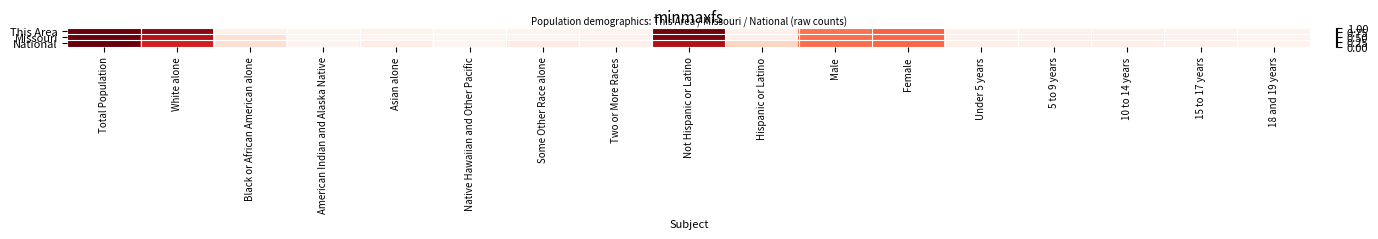

Reading left to right, list all the values displayed in this chart.

This Area: Total Population=1.0	White alone=0.9	Black or African American alone=0.0	American Indian and Alaska Native=0.0	Asian alone=0.0	Native Hawaiian and Other Pacific=0.0	Some Other Race alone=0.0	Two or More Races=0.0	Not Hispanic or Latino=1.0	Hispanic or Latino=0.0	Male=0.5	Female=0.5	Under 5 years=0.0	5 to 9 years=0.0	10 to 14 years=0.0	15 to 17 years=0.0	18 and 19 years=0.0
Missouri: Total Population=1.0	White alone=0.8	Black or African American alone=0.1	American Indian and Alaska Native=0.0	Asian alone=0.0	Native Hawaiian and Other Pacific=0.0	Some Other Race alone=0.0	Two or More Races=0.0	Not Hispanic or Latino=1.0	Hispanic or Latino=0.0	Male=0.5	Female=0.5	Under 5 years=0.0	5 to 9 years=0.0	10 to 14 years=0.0	15 to 17 years=0.0	18 and 19 years=0.0
National: Total Population=1.0	White alone=0.7	Black or African American alone=0.1	American Indian and Alaska Native=0.0	Asian alone=0.0	Native Hawaiian and Other Pacific=0.0	Some Other Race alone=0.1	Two or More Races=0.0	Not Hispanic or Latino=0.8	Hispanic or Latino=0.2	Male=0.5	Female=0.5	Under 5 years=0.0	5 to 9 years=0.0	10 to 14 years=0.0	15 to 17 years=0.0	18 and 19 years=0.0